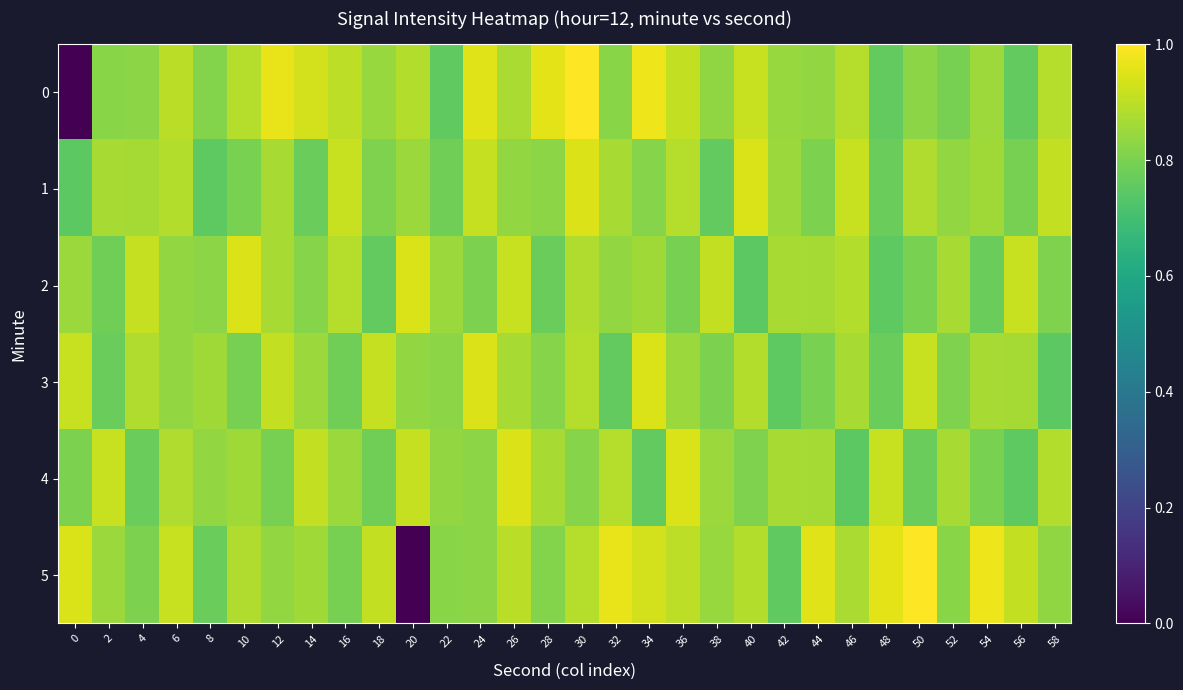

Reading left to right, extract all data points from this chart.

0: 0=0.0	2=0.8	4=0.8	6=0.9	8=0.8	10=0.9	12=1.0	14=0.9	16=0.9	18=0.8	20=0.9	22=0.8	24=0.9	26=0.9	28=1.0	30=1.0	32=0.8	34=1.0	36=0.9	38=0.8	40=0.9	42=0.8	44=0.8	46=0.9	48=0.8	50=0.8	52=0.8	54=0.9	56=0.8	58=0.9
1: 0=0.7	2=0.9	4=0.9	6=0.9	8=0.8	10=0.8	12=0.9	14=0.8	16=0.9	18=0.8	20=0.9	22=0.8	24=0.9	26=0.8	28=0.8	30=0.9	32=0.9	34=0.8	36=0.9	38=0.8	40=0.9	42=0.9	44=0.8	46=0.9	48=0.8	50=0.9	52=0.8	54=0.9	56=0.8	58=0.9
2: 0=0.9	2=0.8	4=0.9	6=0.8	8=0.8	10=0.9	12=0.9	14=0.8	16=0.9	18=0.8	20=0.9	22=0.9	24=0.8	26=0.9	28=0.8	30=0.9	32=0.8	34=0.9	36=0.8	38=0.9	40=0.7	42=0.9	44=0.9	46=0.9	48=0.8	50=0.8	52=0.9	54=0.8	56=0.9	58=0.8
3: 0=0.9	2=0.8	4=0.9	6=0.8	8=0.9	10=0.8	12=0.9	14=0.9	16=0.8	18=0.9	20=0.8	22=0.8	24=0.9	26=0.9	28=0.8	30=0.9	32=0.8	34=0.9	36=0.9	38=0.8	40=0.9	42=0.8	44=0.8	46=0.9	48=0.8	50=0.9	52=0.8	54=0.9	56=0.9	58=0.7
4: 0=0.8	2=0.9	4=0.8	6=0.9	8=0.8	10=0.9	12=0.8	14=0.9	16=0.9	18=0.8	20=0.9	22=0.8	24=0.8	26=0.9	28=0.9	30=0.8	32=0.9	34=0.8	36=0.9	38=0.9	40=0.8	42=0.9	44=0.9	46=0.7	48=0.9	50=0.8	52=0.9	54=0.8	56=0.8	58=0.9
5: 0=0.9	2=0.9	4=0.8	6=0.9	8=0.8	10=0.9	12=0.8	14=0.9	16=0.8	18=0.9	20=0.0	22=0.8	24=0.8	26=0.9	28=0.8	30=0.9	32=1.0	34=0.9	36=0.9	38=0.8	40=0.9	42=0.8	44=0.9	46=0.9	48=1.0	50=1.0	52=0.8	54=1.0	56=0.9	58=0.8